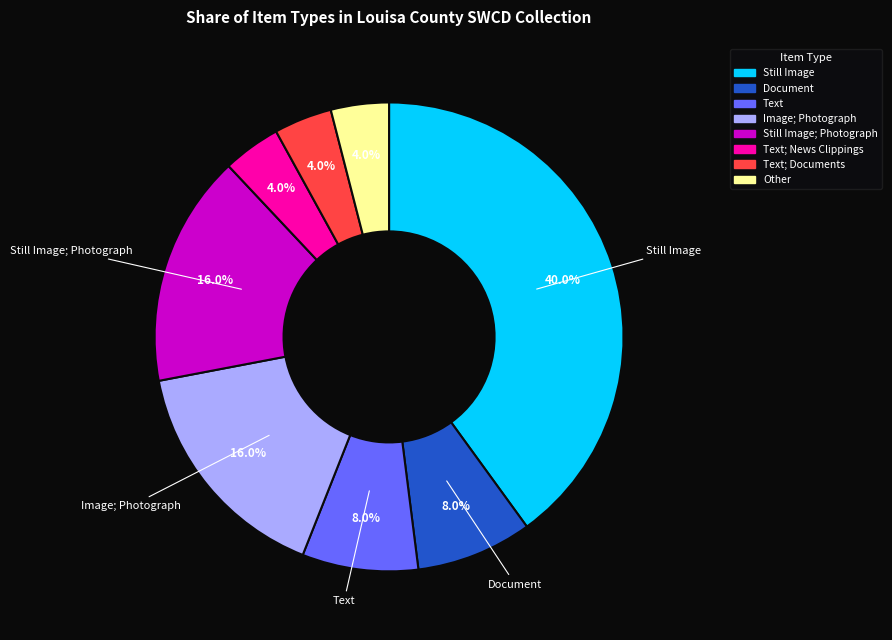

Does any single category account for the majority?

No